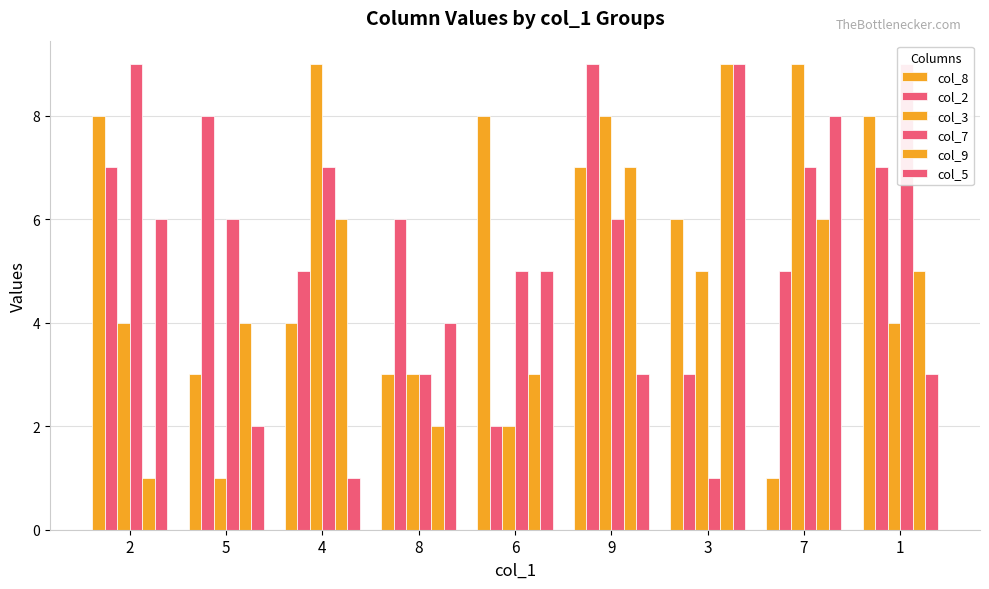

Reading left to right, list all the values displayed in this chart.

col_8: 2=8	5=3	4=4	8=3	6=8	9=7	3=6	7=1	1=8
col_2: 2=7	5=8	4=5	8=6	6=2	9=9	3=3	7=5	1=7
col_3: 2=4	5=1	4=9	8=3	6=2	9=8	3=5	7=9	1=4
col_7: 2=9	5=6	4=7	8=3	6=5	9=6	3=1	7=7	1=9
col_9: 2=1	5=4	4=6	8=2	6=3	9=7	3=9	7=6	1=5
col_5: 2=6	5=2	4=1	8=4	6=5	9=3	3=9	7=8	1=3